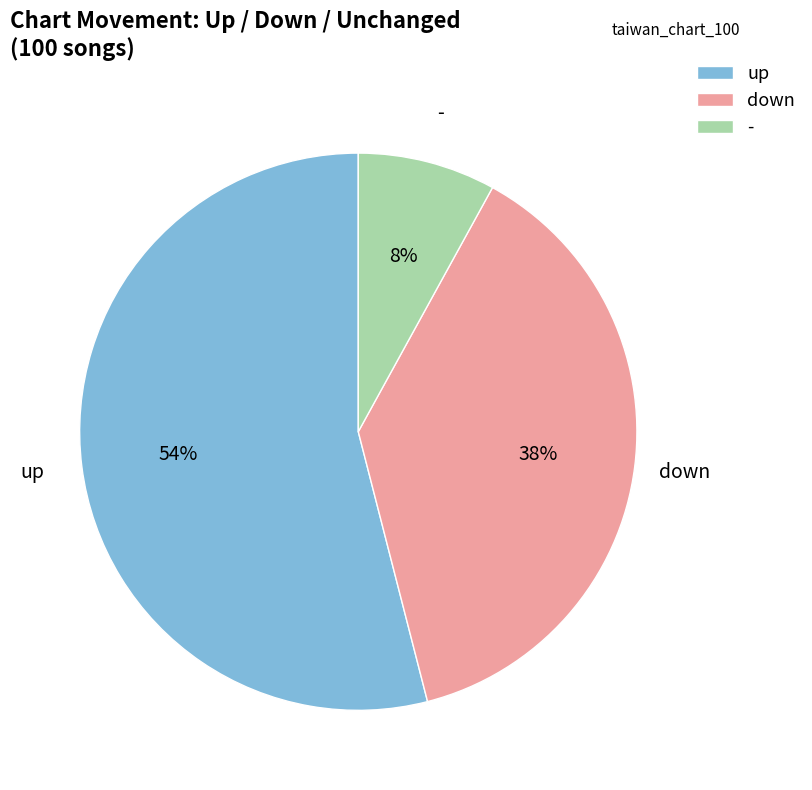

Which category has the biggest portion of the pie?

up